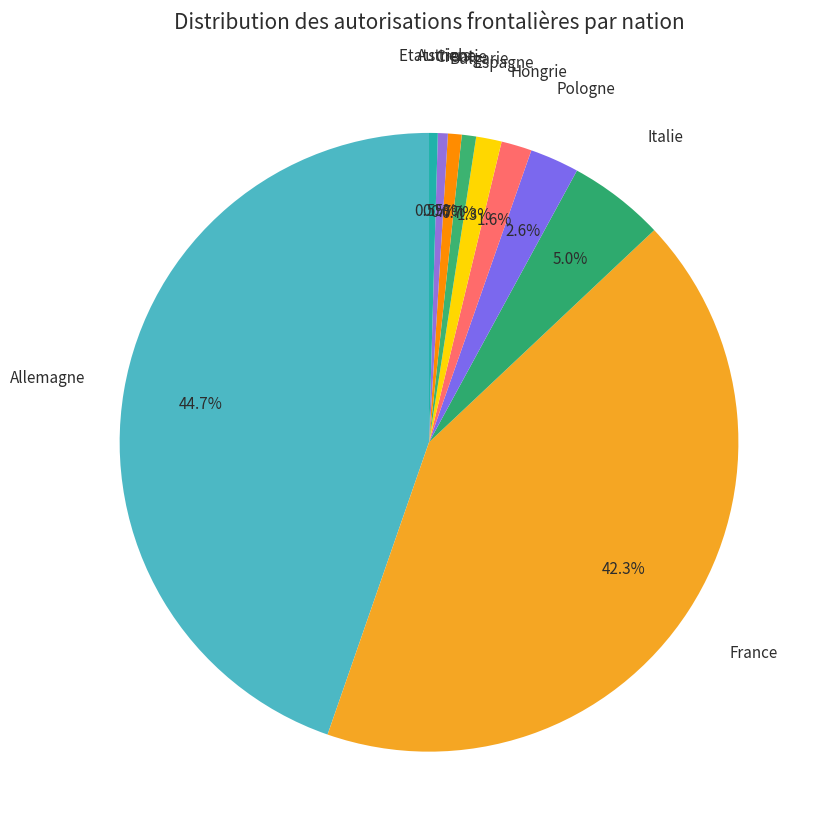

Count the number of slices in the pie.

10